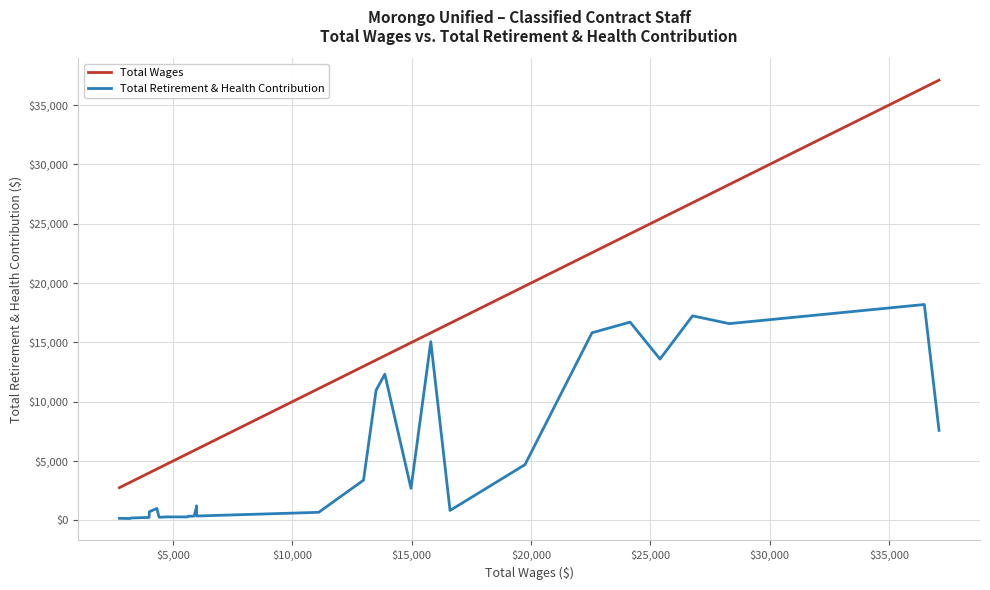

Does the chart have visible grid lines?

Yes